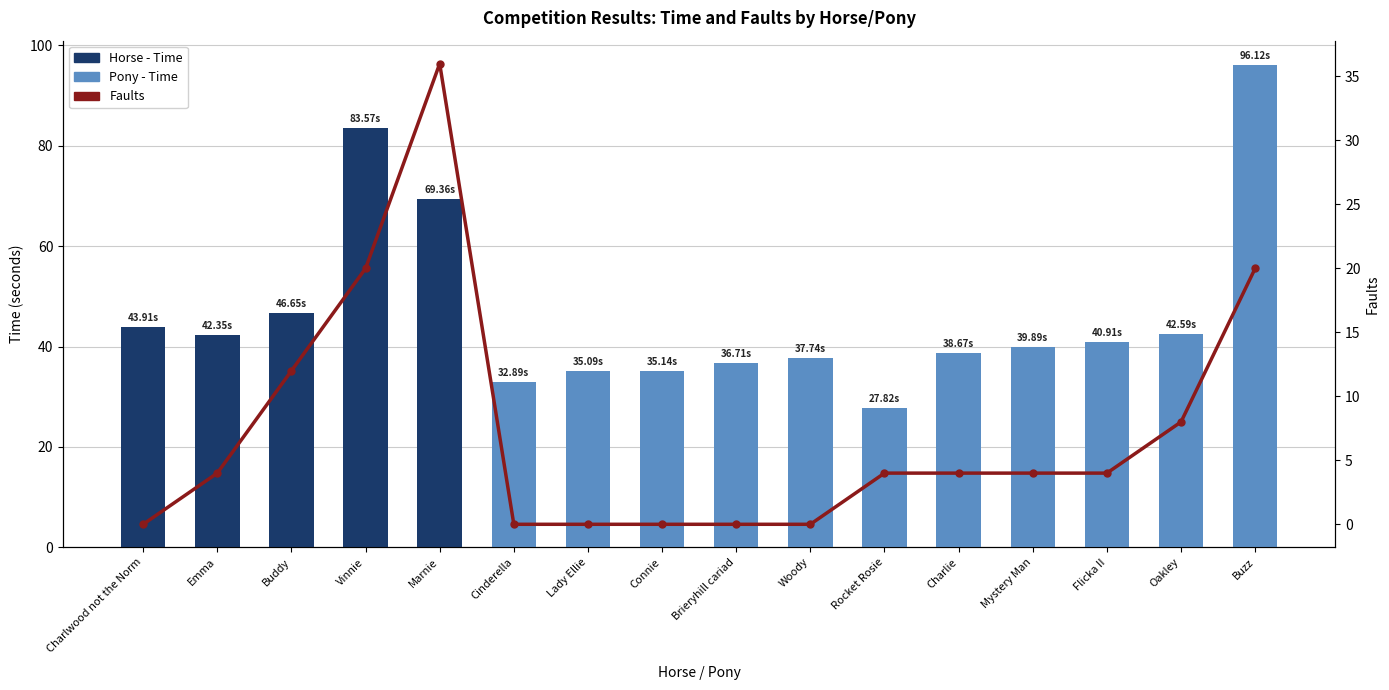

Count the number of categories in the chart.

16